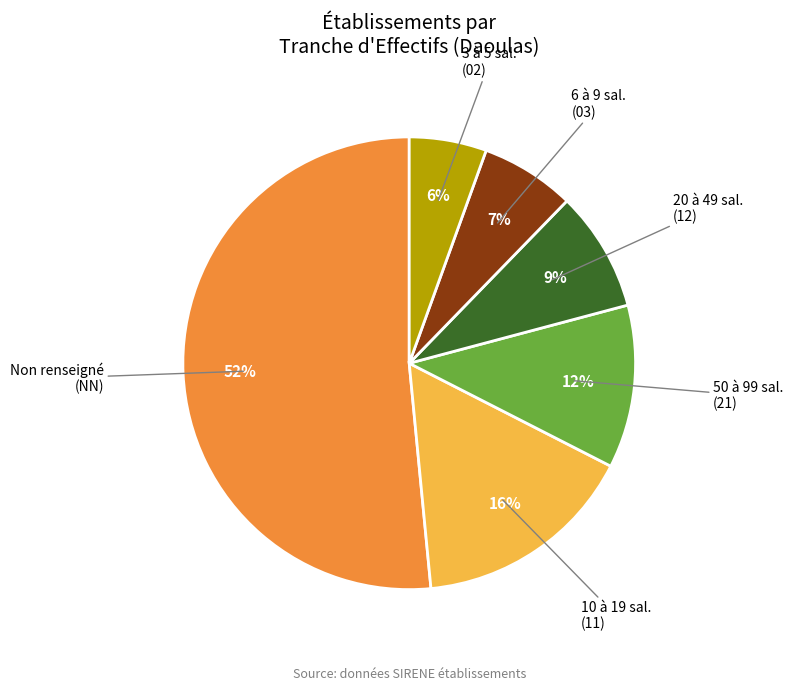

To the nearest percent, what is the average slice percentage?

17%